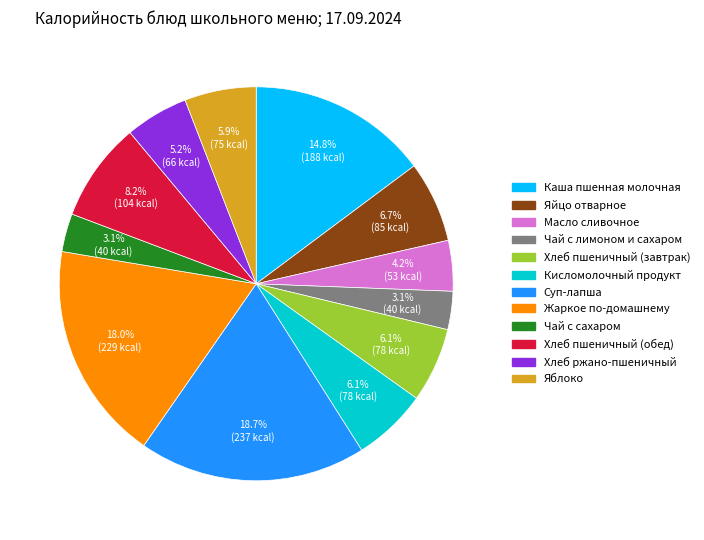

How many slices are in this pie chart?

12